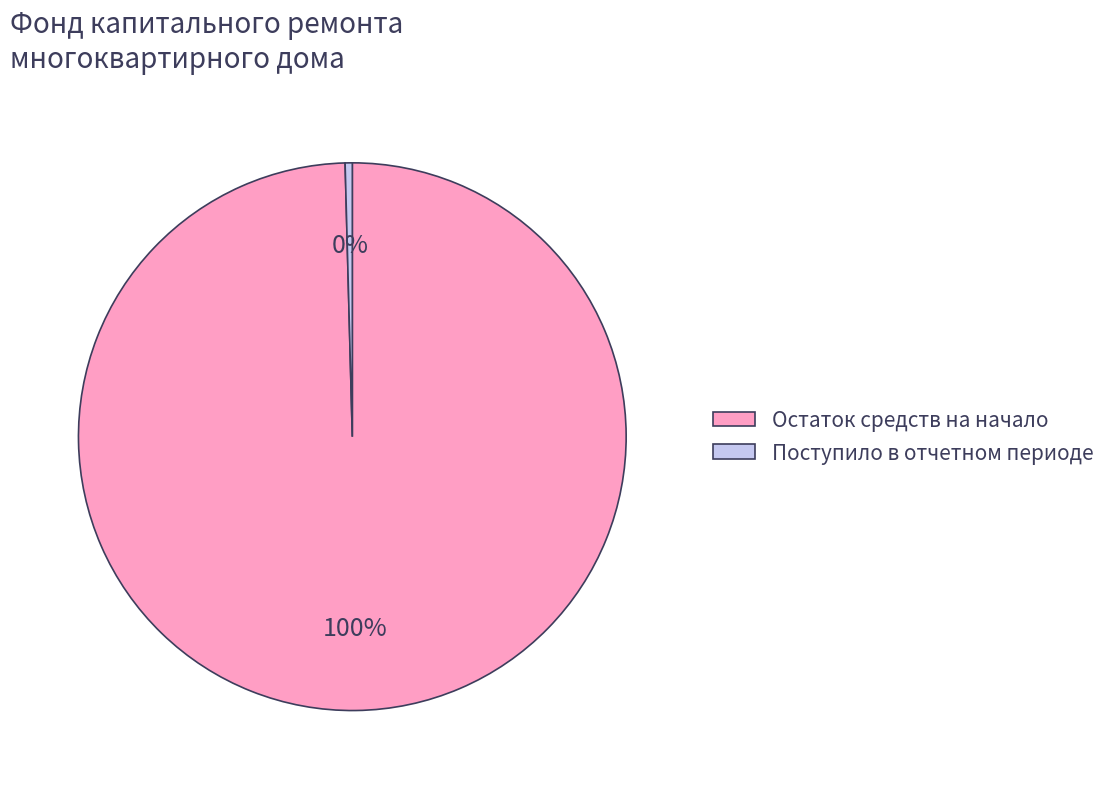

Which slice is the largest?

Остаток средств на начало